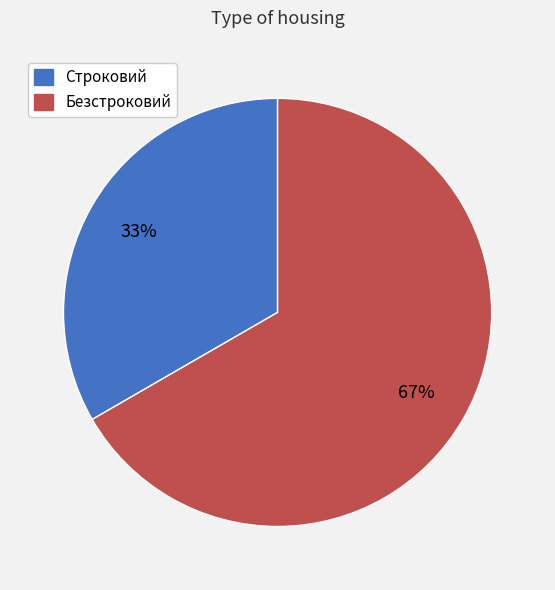

Combined, do Безстроковий and Строковий account for over 50%?

Yes